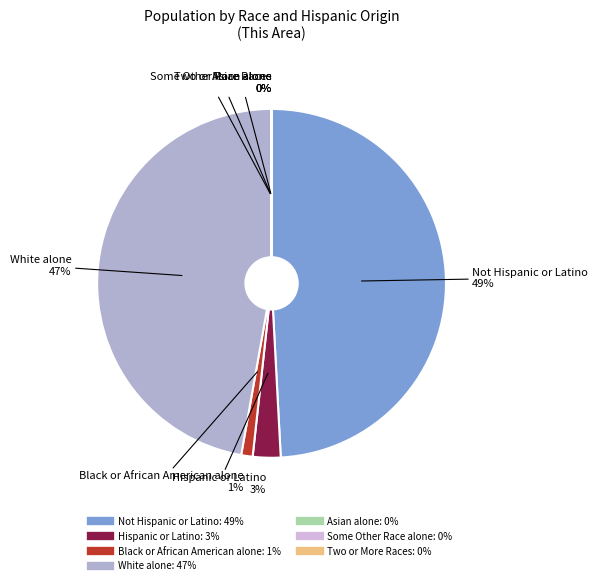

Does Black or African American alone account for over 50% of the chart?

No